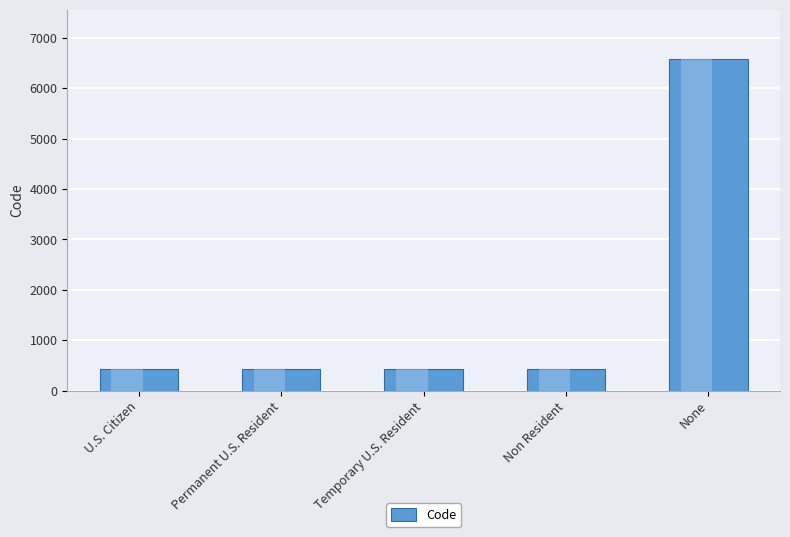

What is the ratio of the value at Non Resident to the value at Permanent U.S. Resident?

1.0